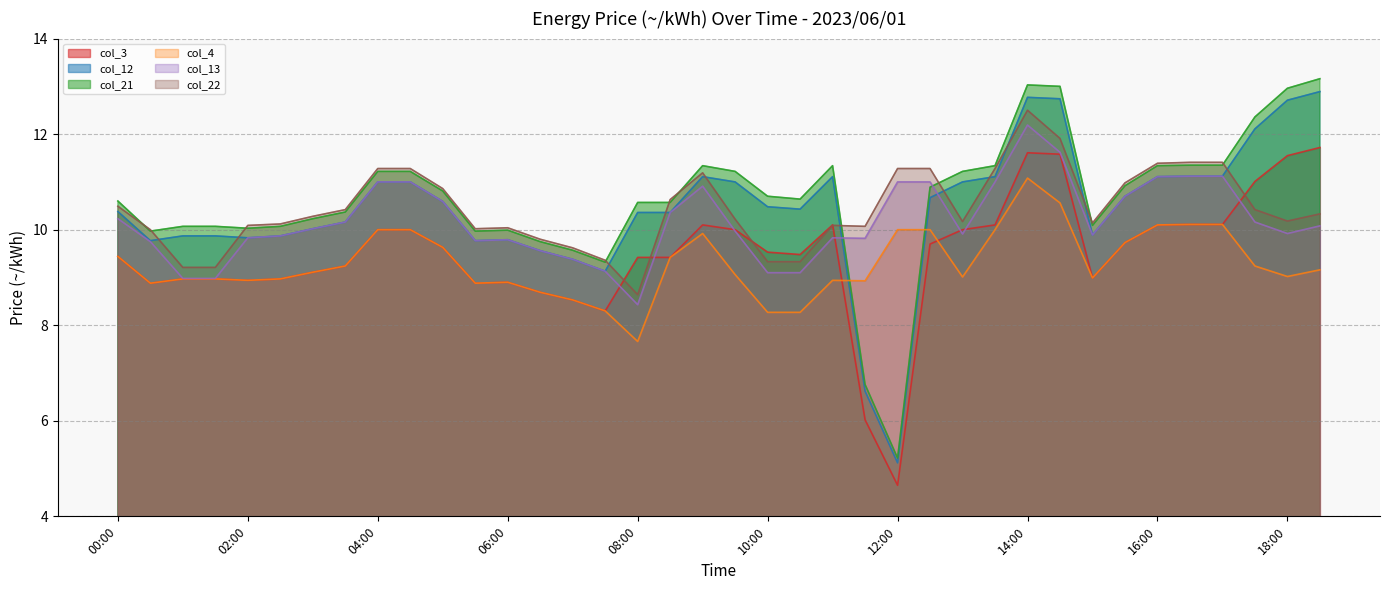

What is the maximum value shown in the chart?

13.2